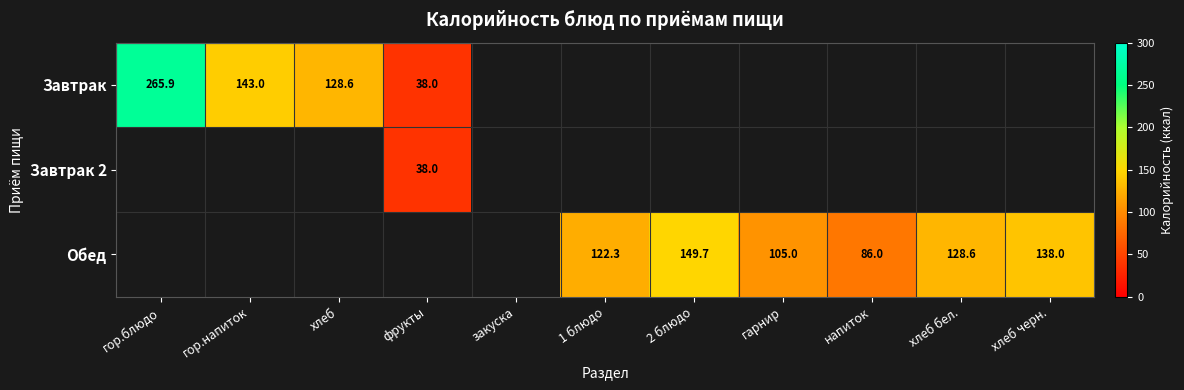

What is the sum of the Обед values at хлеб бел. and напиток?

214.6